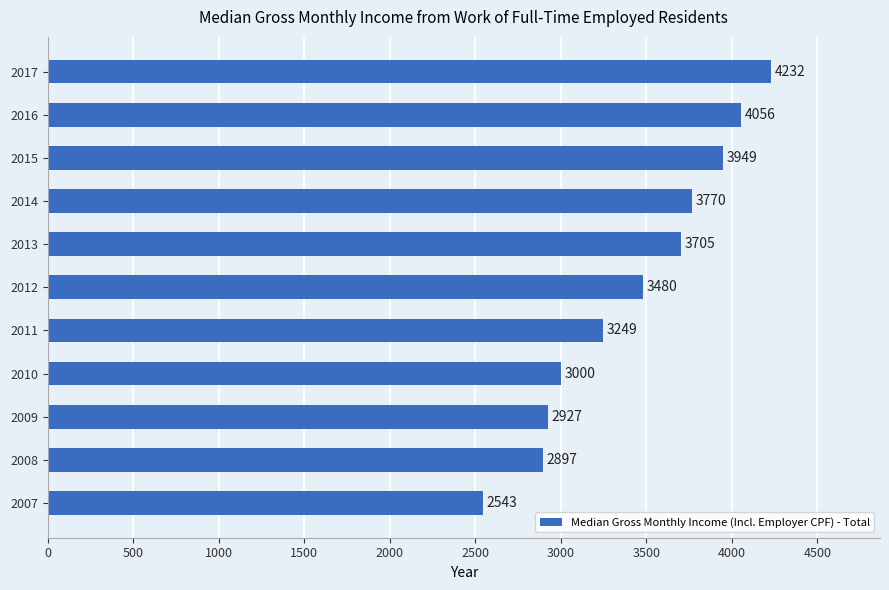

Approximately how many times larger is the value at 2012 compared to 2014?

0.9